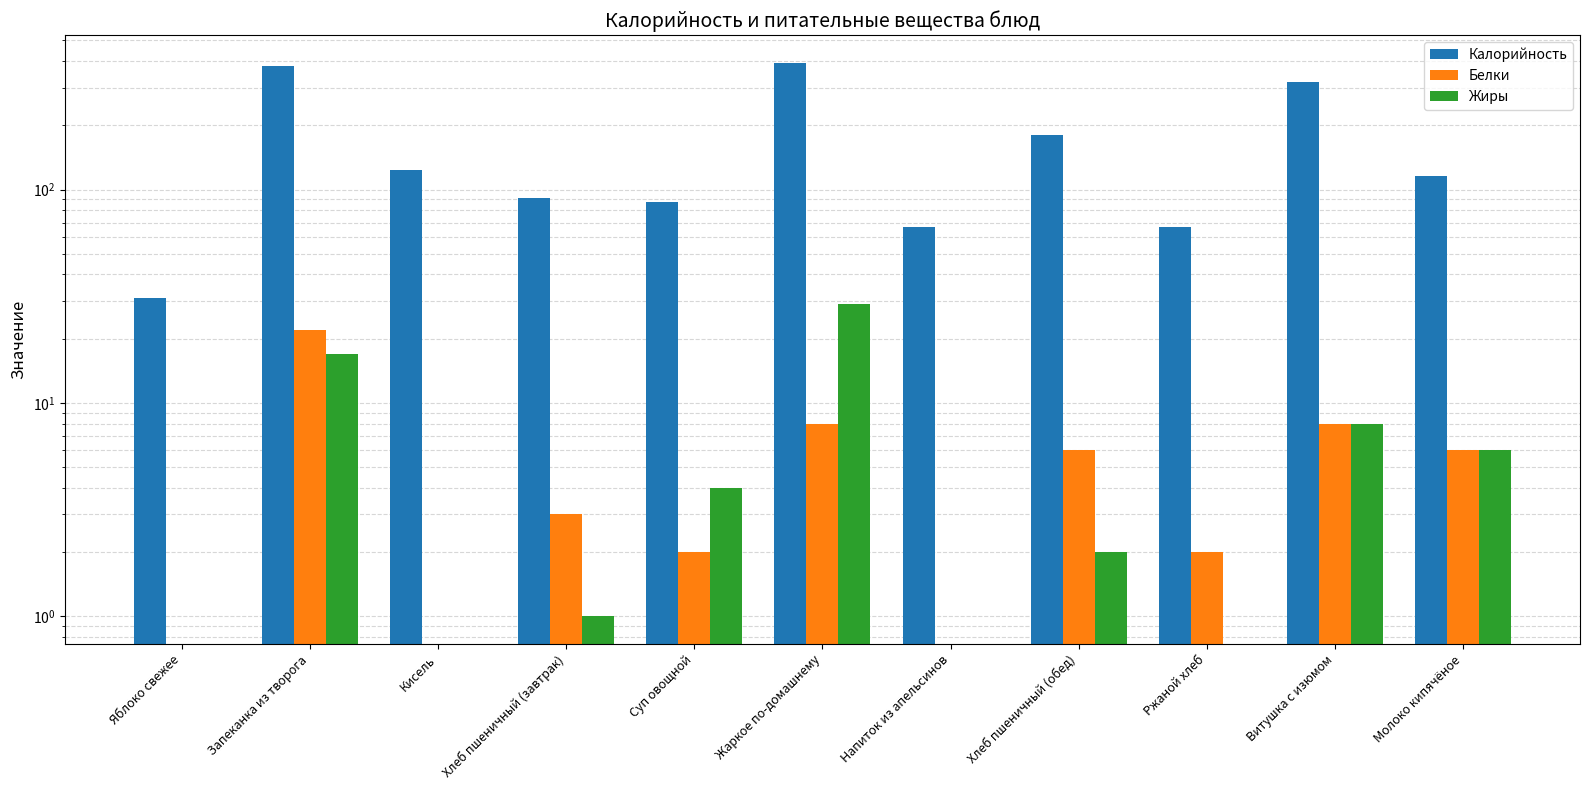

How many series are shown in this chart?

3